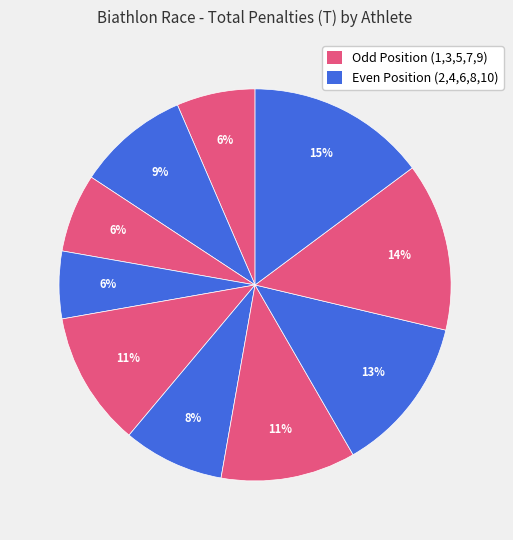

Does any single category account for the majority?

No